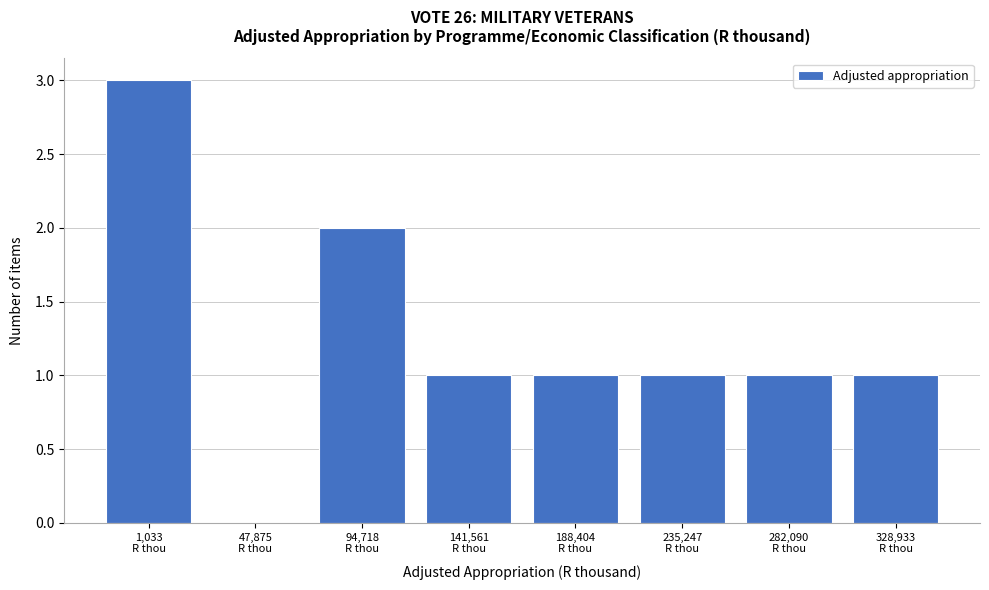

What is the maximum value shown in the chart?

3